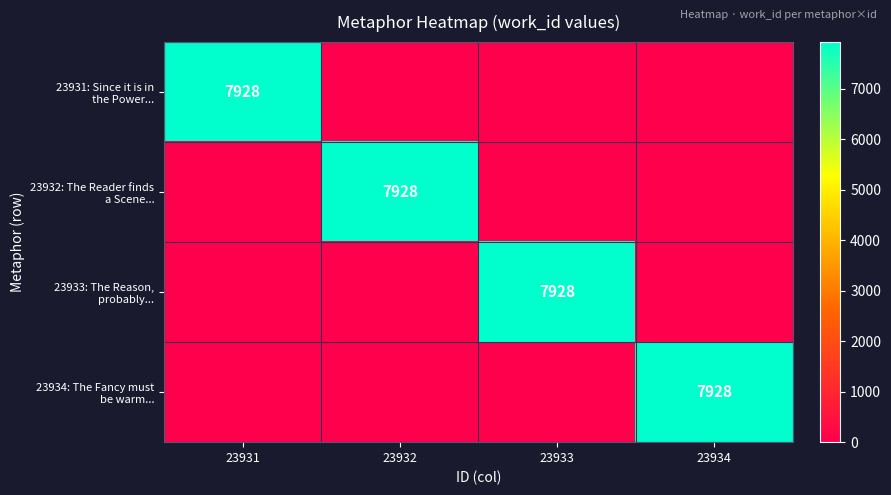

How many values in 23934: The Fancy must be warm... are above zero?

1